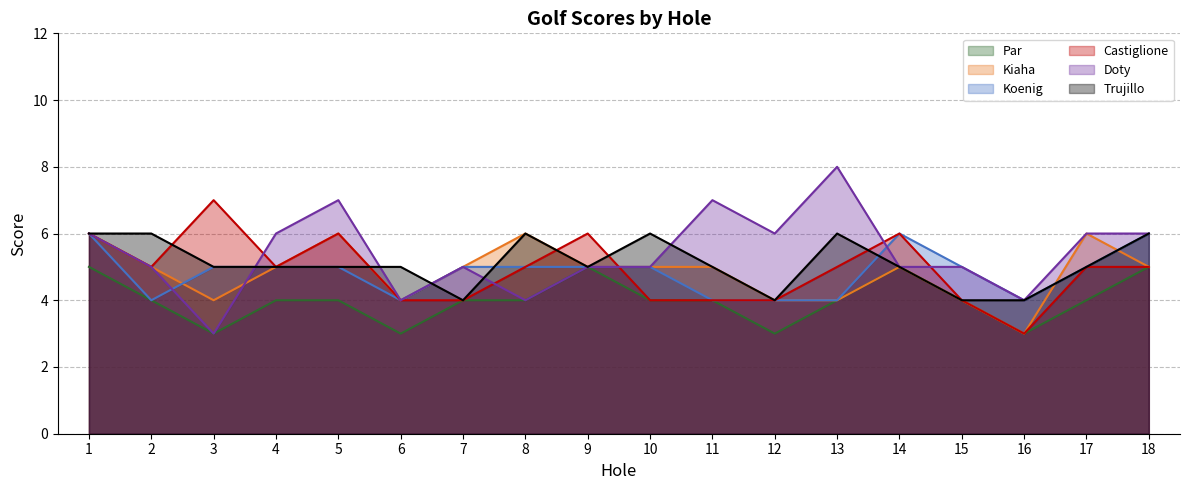

At which label does Castiglione reach its peak?

3